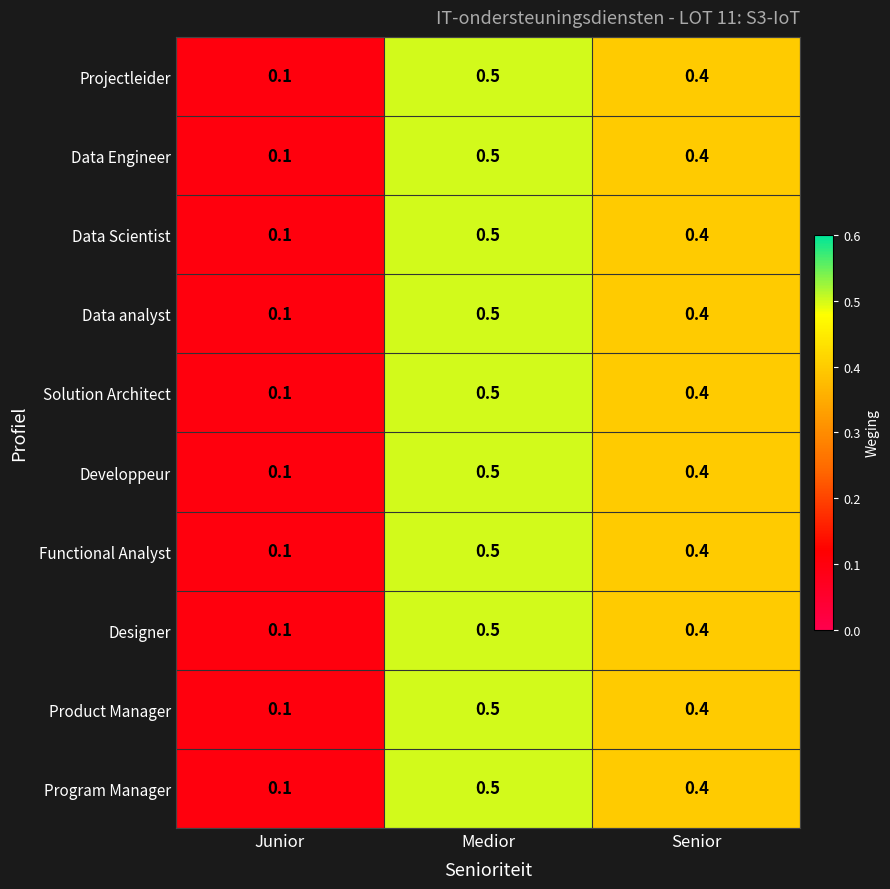

Reading left to right, transcribe all the data shown in this chart.

Projectleider: Junior=0.1	Medior=0.5	Senior=0.4
Data Engineer: Junior=0.1	Medior=0.5	Senior=0.4
Data Scientist: Junior=0.1	Medior=0.5	Senior=0.4
Data analyst: Junior=0.1	Medior=0.5	Senior=0.4
Solution Architect: Junior=0.1	Medior=0.5	Senior=0.4
Developpeur: Junior=0.1	Medior=0.5	Senior=0.4
Functional Analyst: Junior=0.1	Medior=0.5	Senior=0.4
Designer: Junior=0.1	Medior=0.5	Senior=0.4
Product Manager: Junior=0.1	Medior=0.5	Senior=0.4
Program Manager: Junior=0.1	Medior=0.5	Senior=0.4